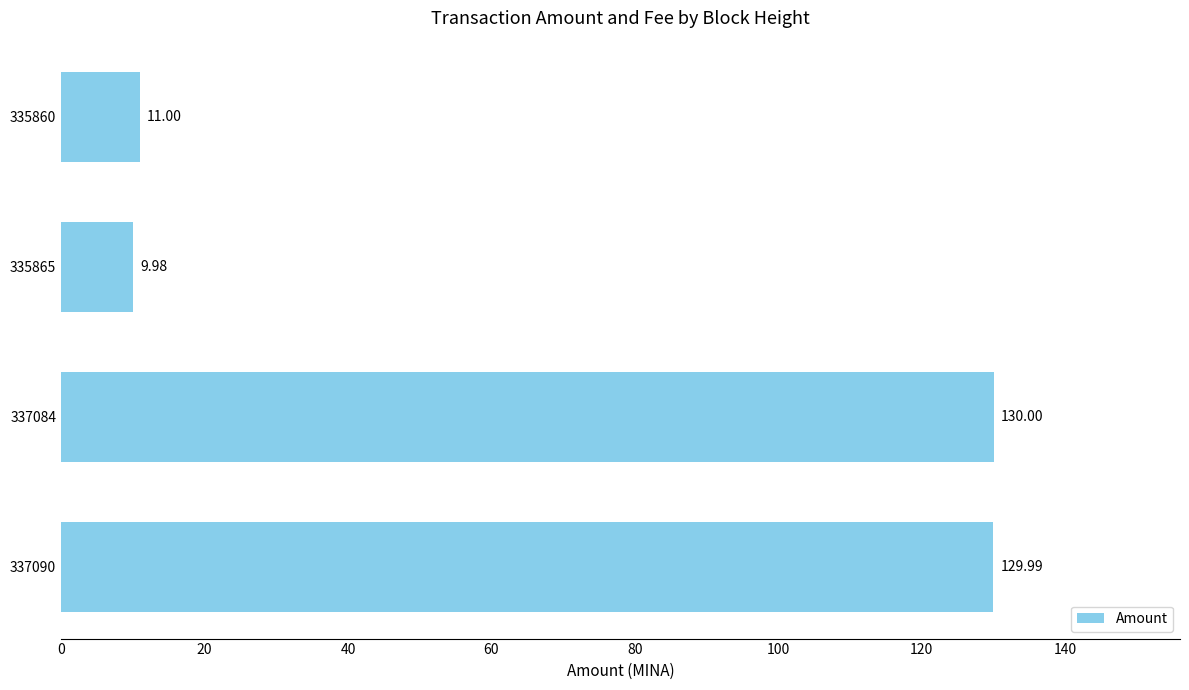

Which has a higher value, 337084 or 335860?

337084